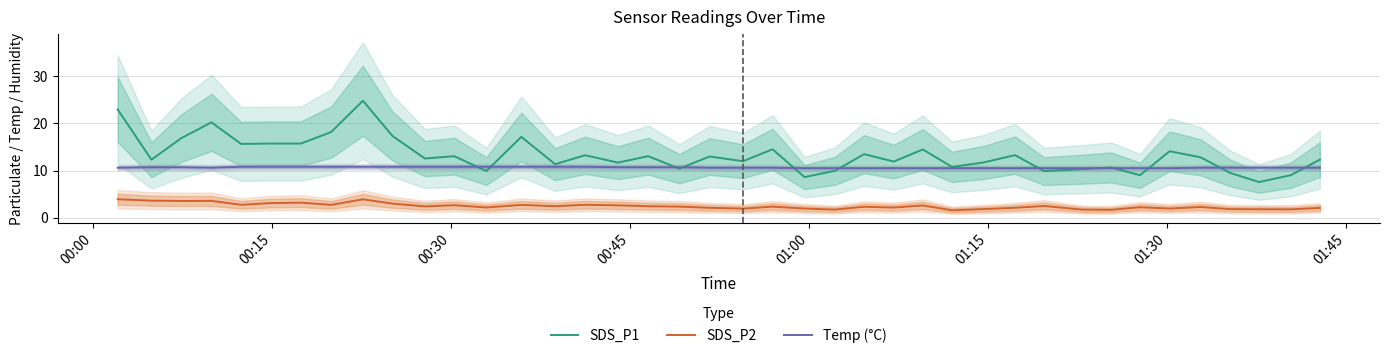

What is the value of the SDS_P1 point at the 31st from the left?

9.9